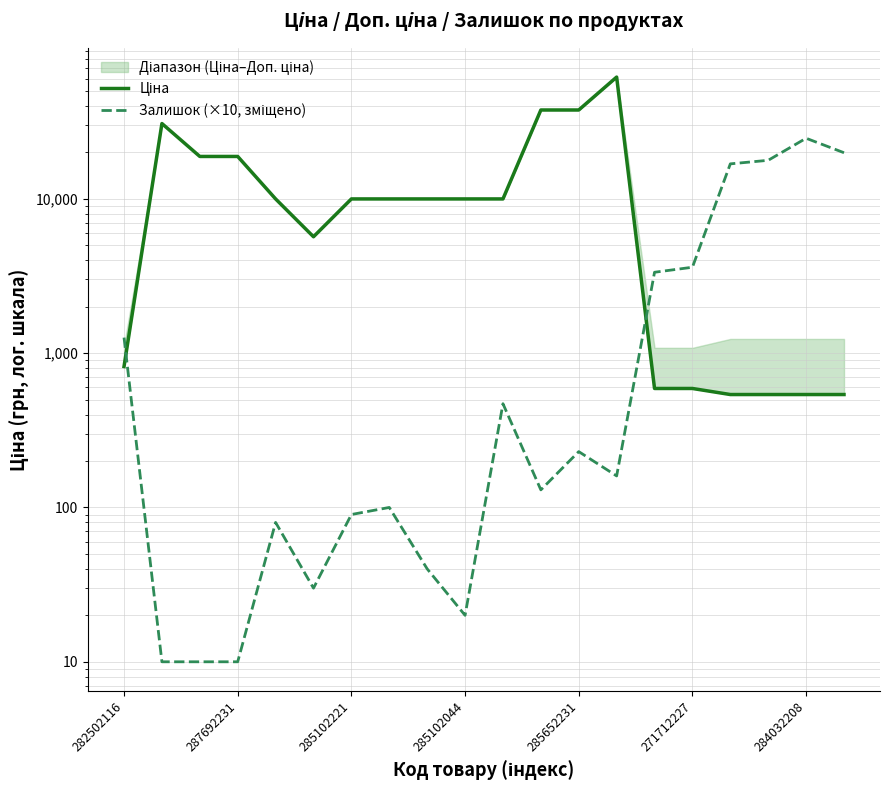

How many interior local valleys does the Ціна series have?

1